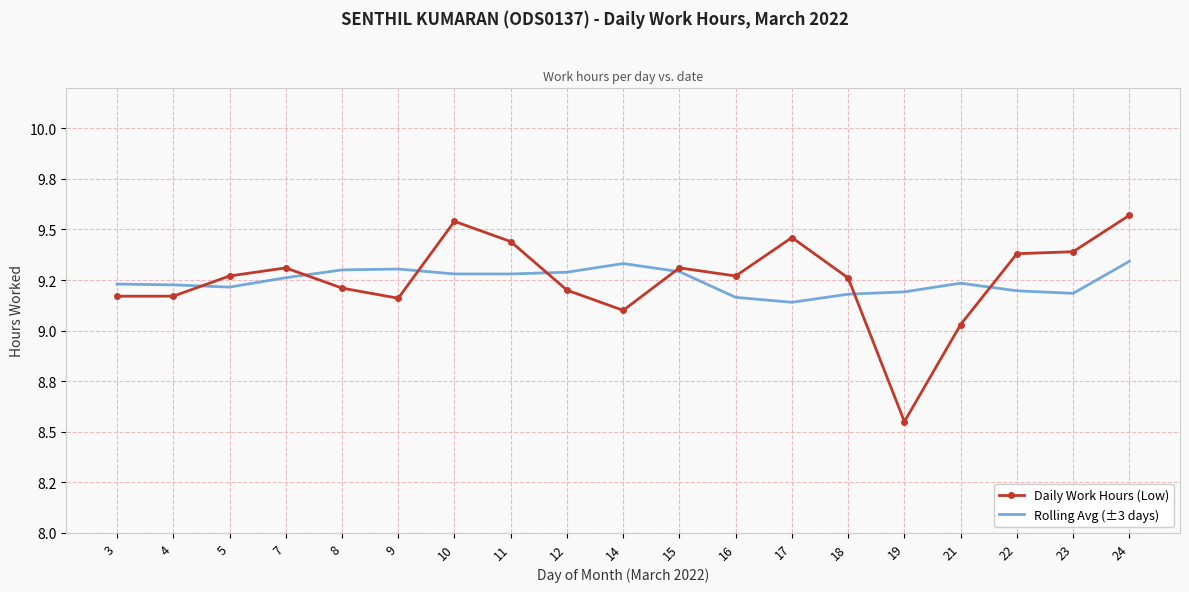

List the series in order of their peak value, highest first.

Daily Work Hours (Low), Rolling Avg (±3 days)